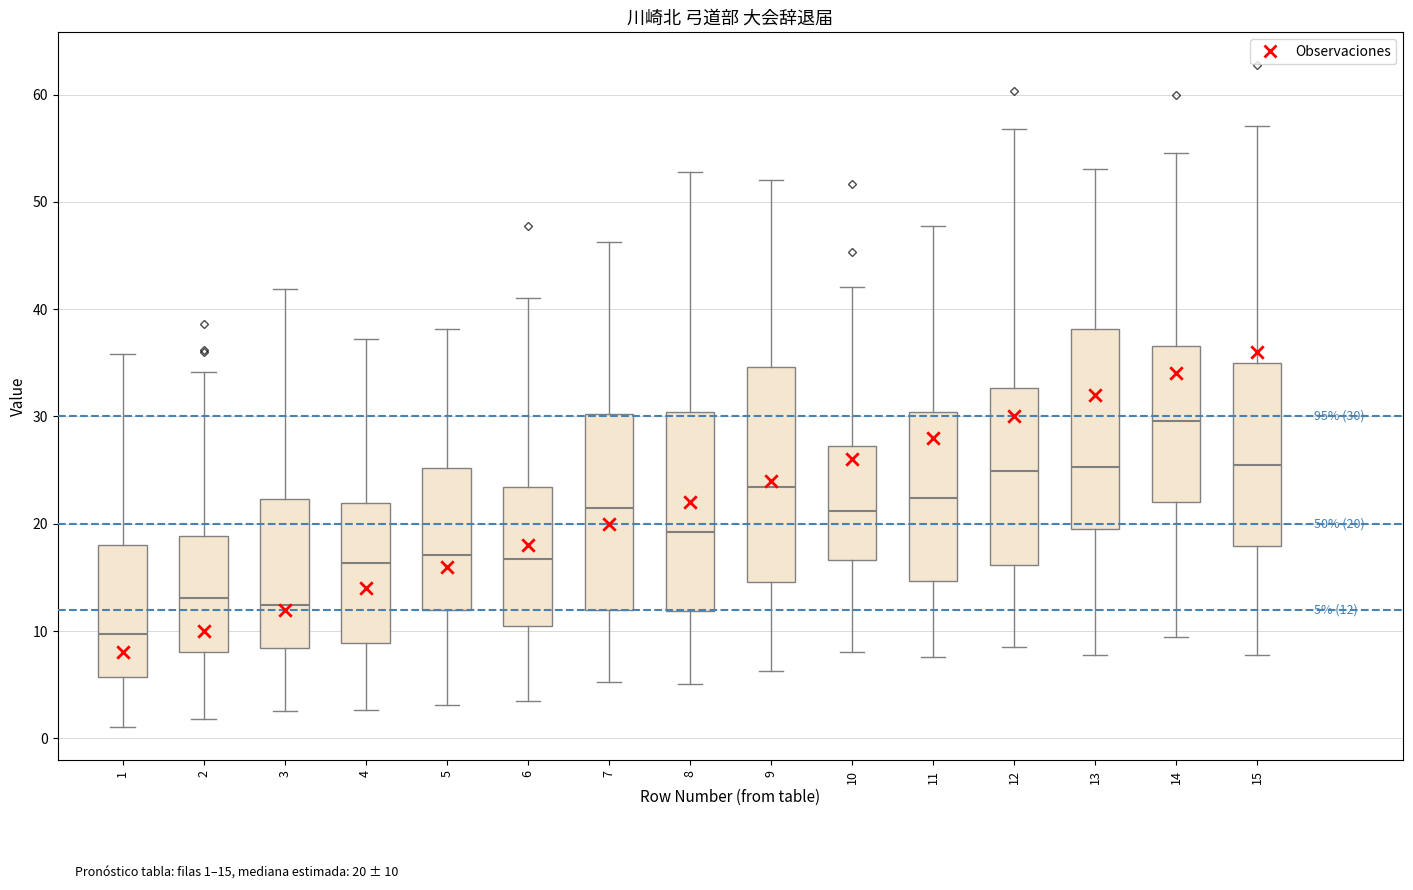

Comparing the boxes themselves (not the whiskers), which one is the tallest?

9